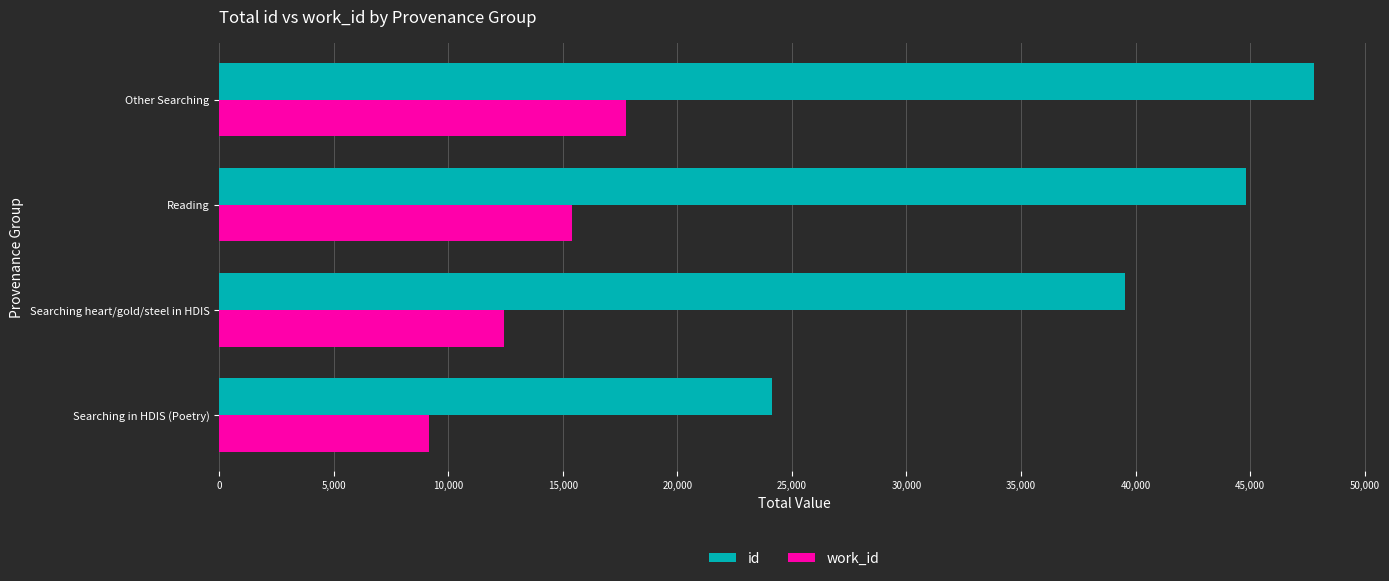

Which label corresponds to the largest value in the chart?

Other Searching